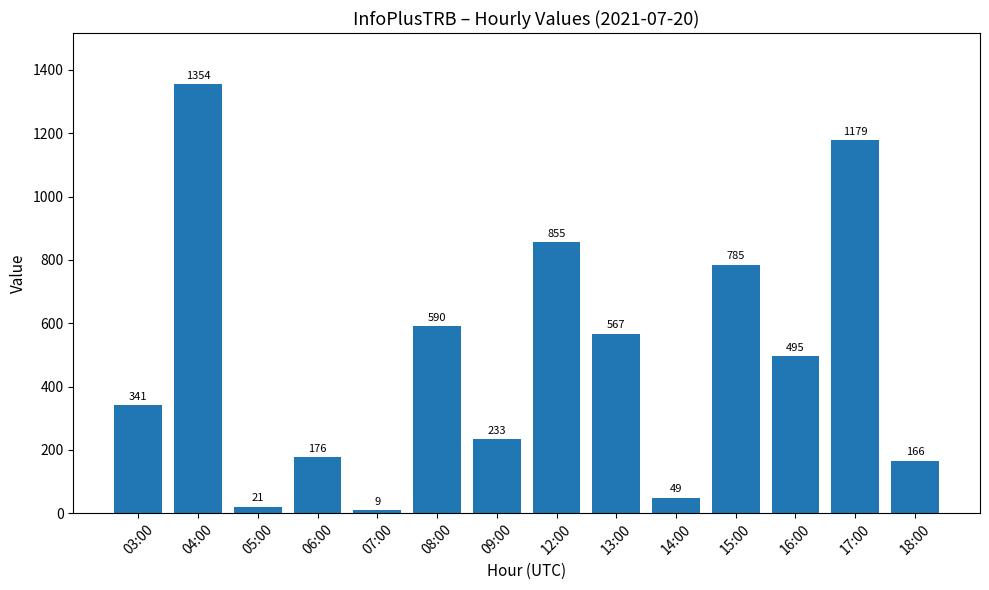

Which has a higher value, 17:00 or 04:00?

04:00